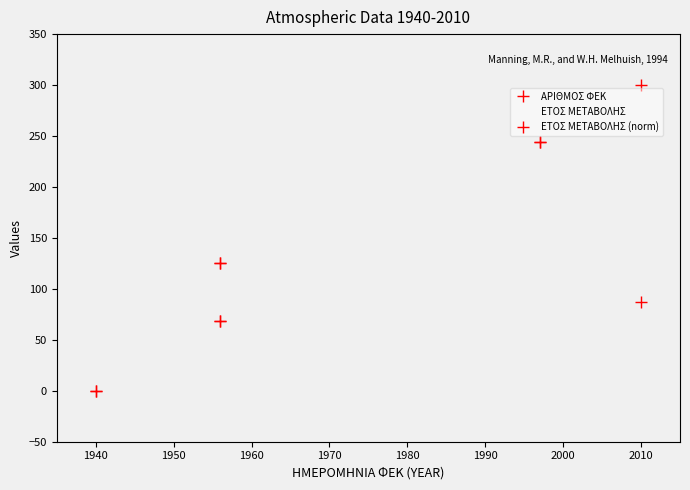

How many values in the ΕΤΟΣ ΜΕΤΑΒΟΛΗΣ (norm) series are below 68?

1